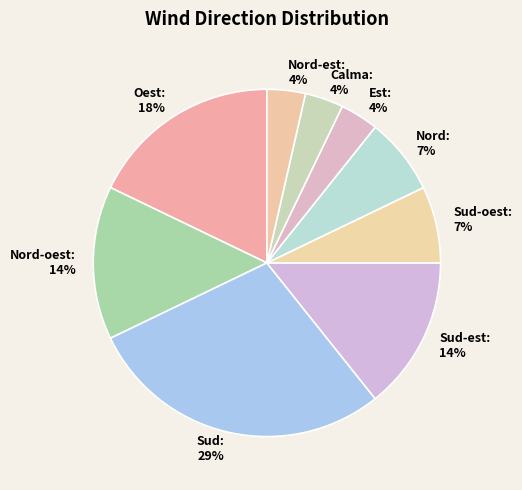

Which slice is the largest?

Sud